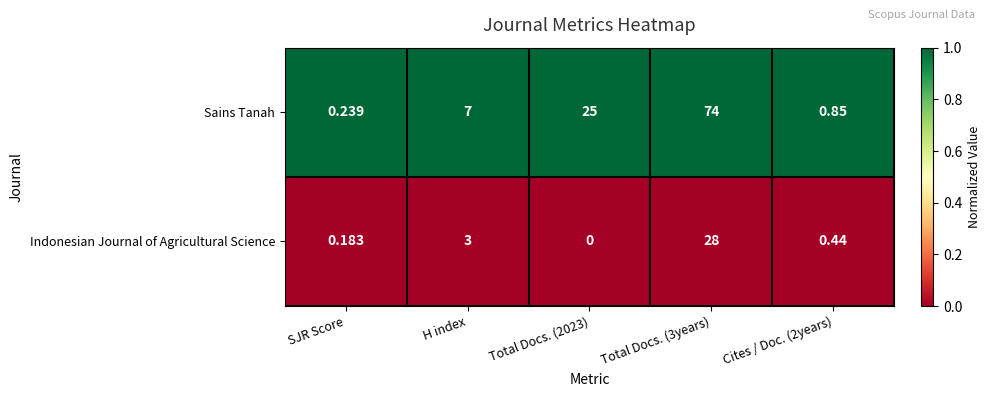

At which category is the sum across all series the highest?

Total Docs. (3years)